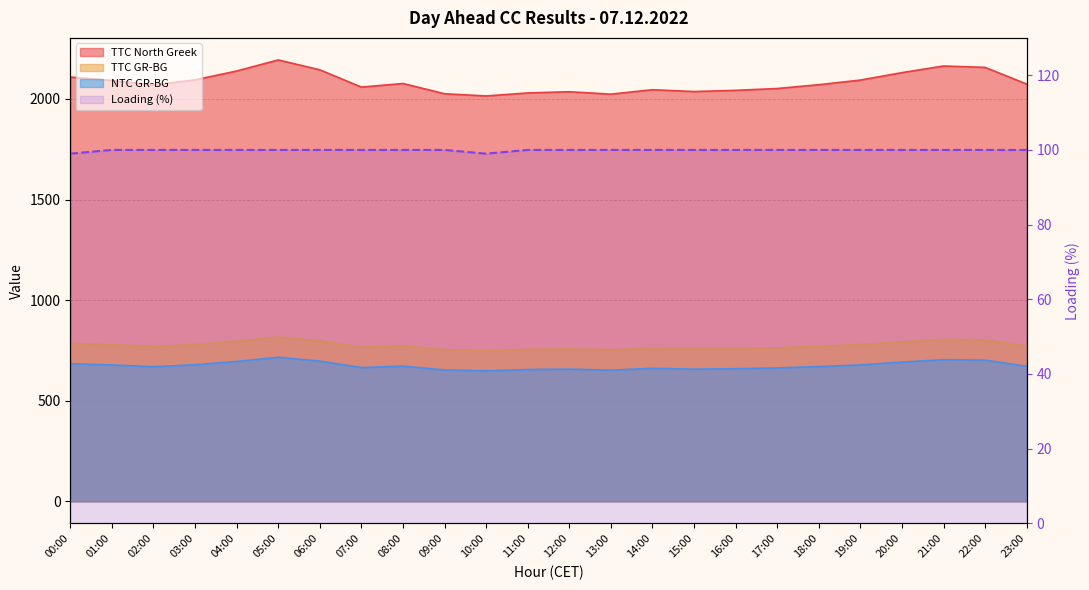

What is the approximate value at 02:00?

100